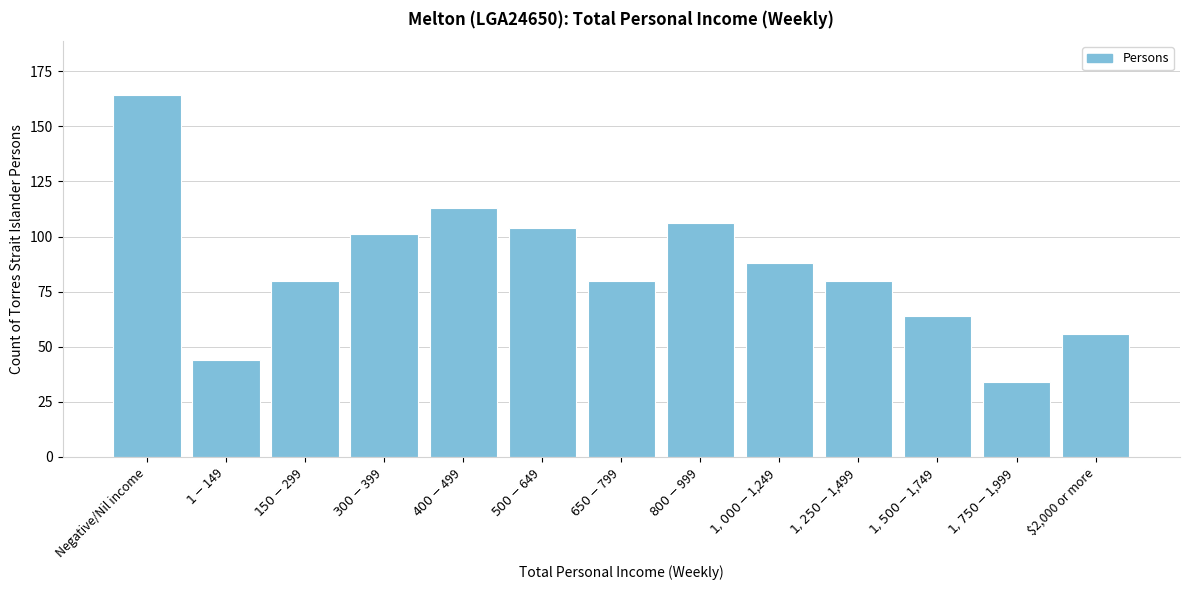

Reading left to right, what are all the values shown in this chart?

164	44	80	101	113	104	80	106	88	80	64	34	56